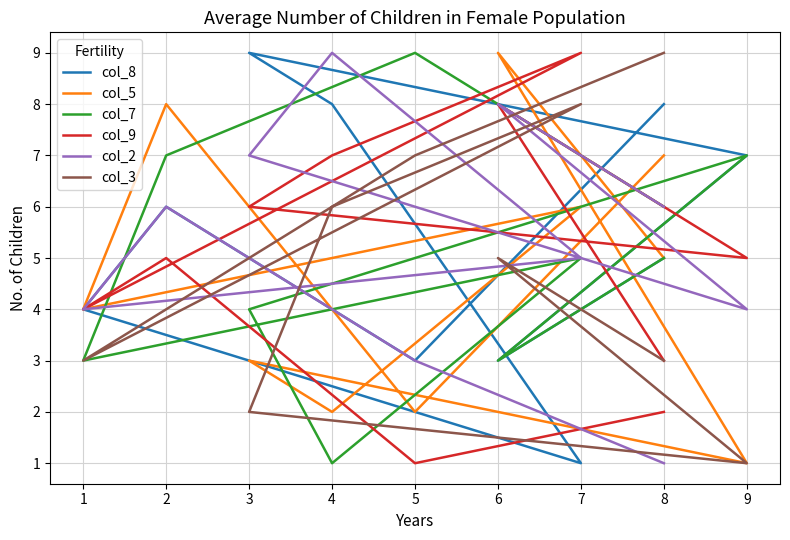

Between which two adjacent categories do col_7 and col_3 first intersect?

8 and 5